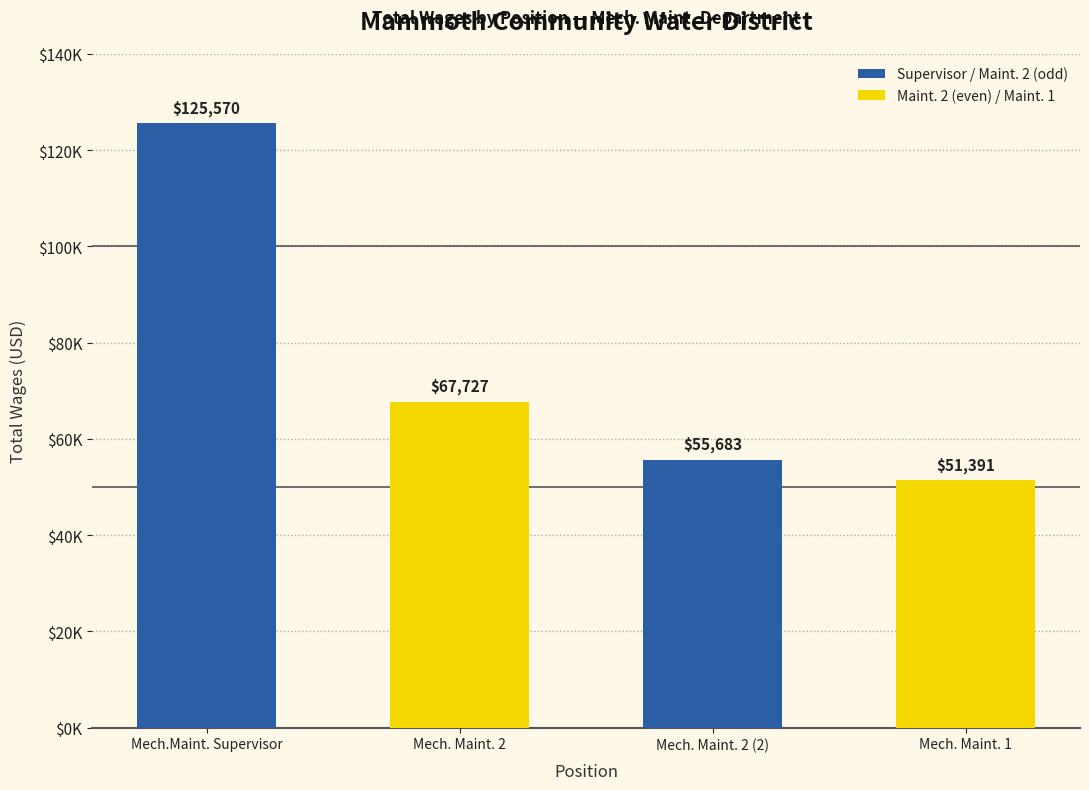

Reading left to right, extract all data points from this chart.

Mech.Maint. Supervisor=125570	Mech. Maint. 2=67727	Mech. Maint. 2 (2)=55683	Mech. Maint. 1=51391